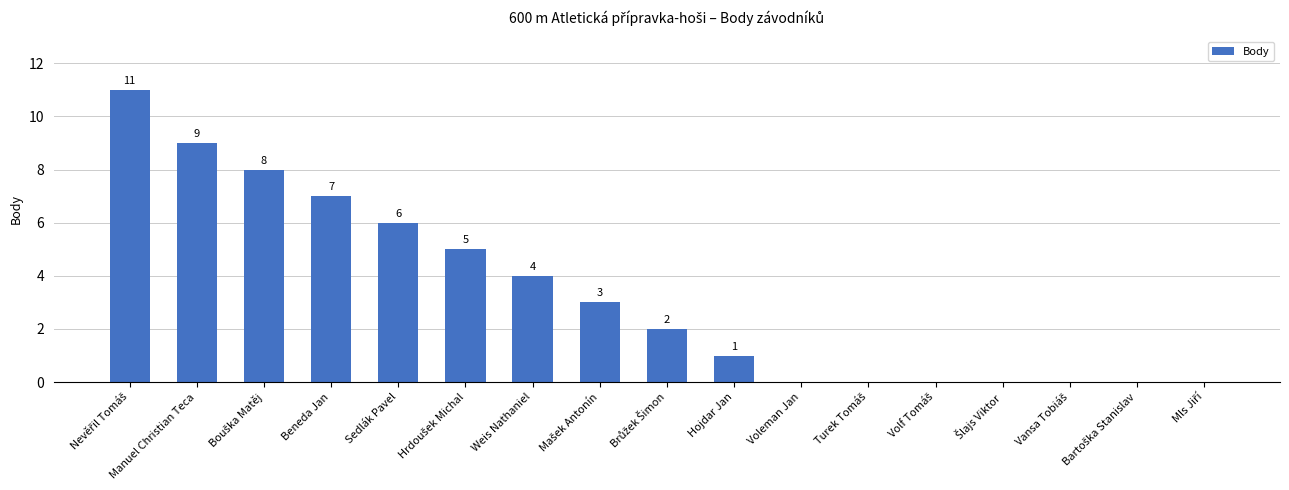

Reading right to left, list all the values displayed in this chart.

0	0	0	0	0	0	0	1	2	3	4	5	6	7	8	9	11